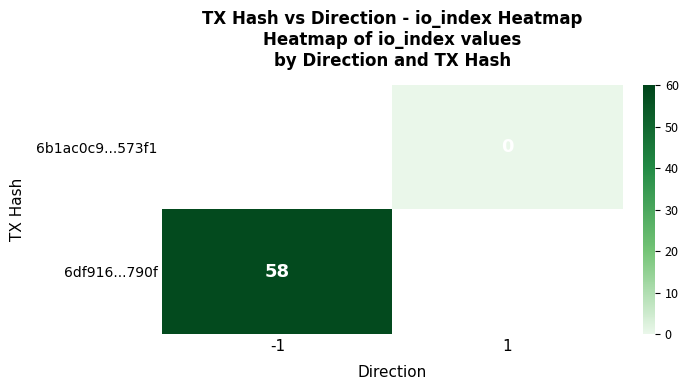

List the labels in order of 6b1ac0c9...573f1 value, largest first.

-1, 1